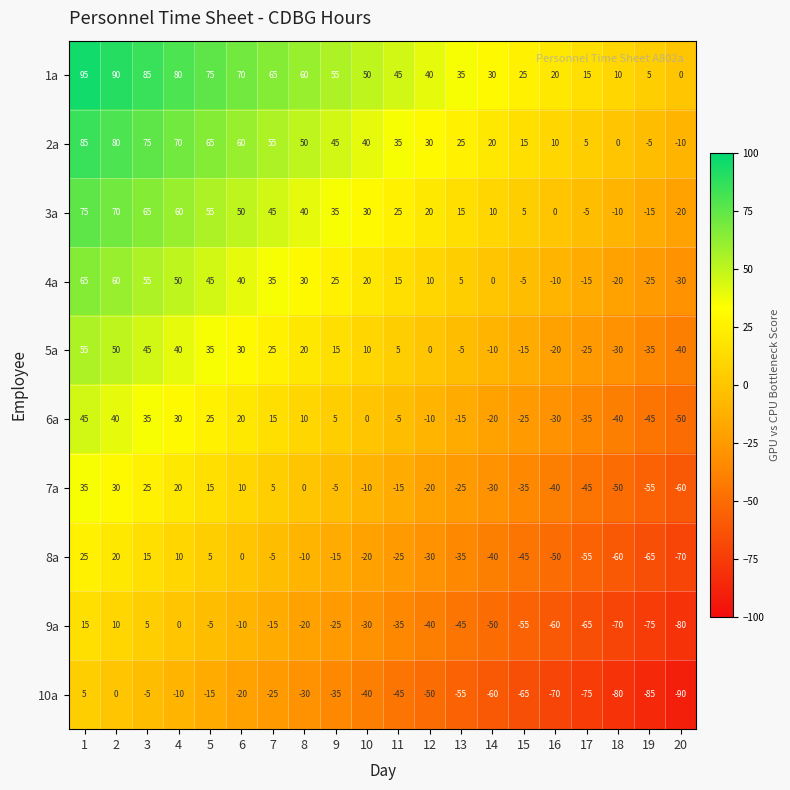

What is the total value across all series at 10?

50